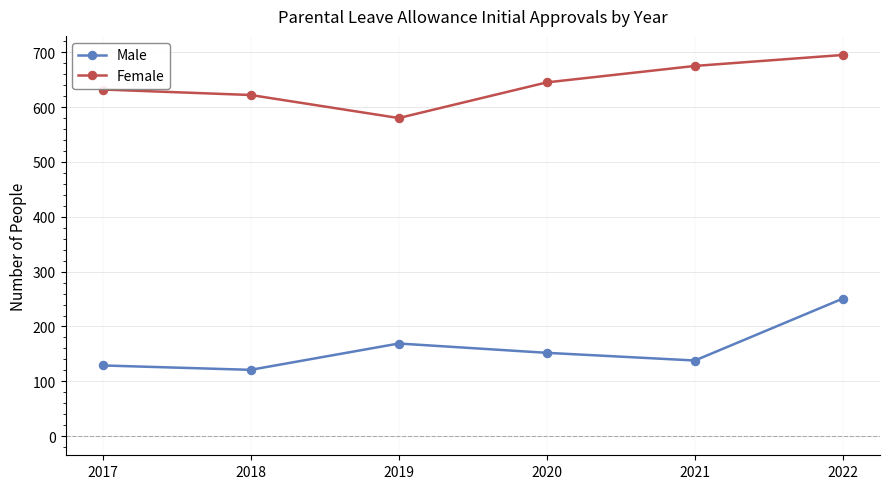

Is it true that Male equals 328 at 2022?

False